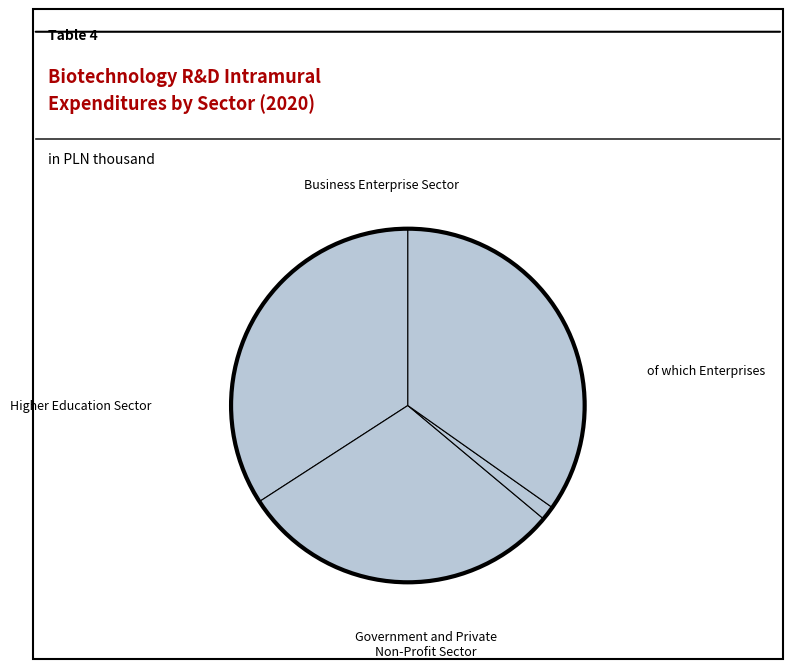

Does Business Enterprise Sector represent more than half of the total?

No